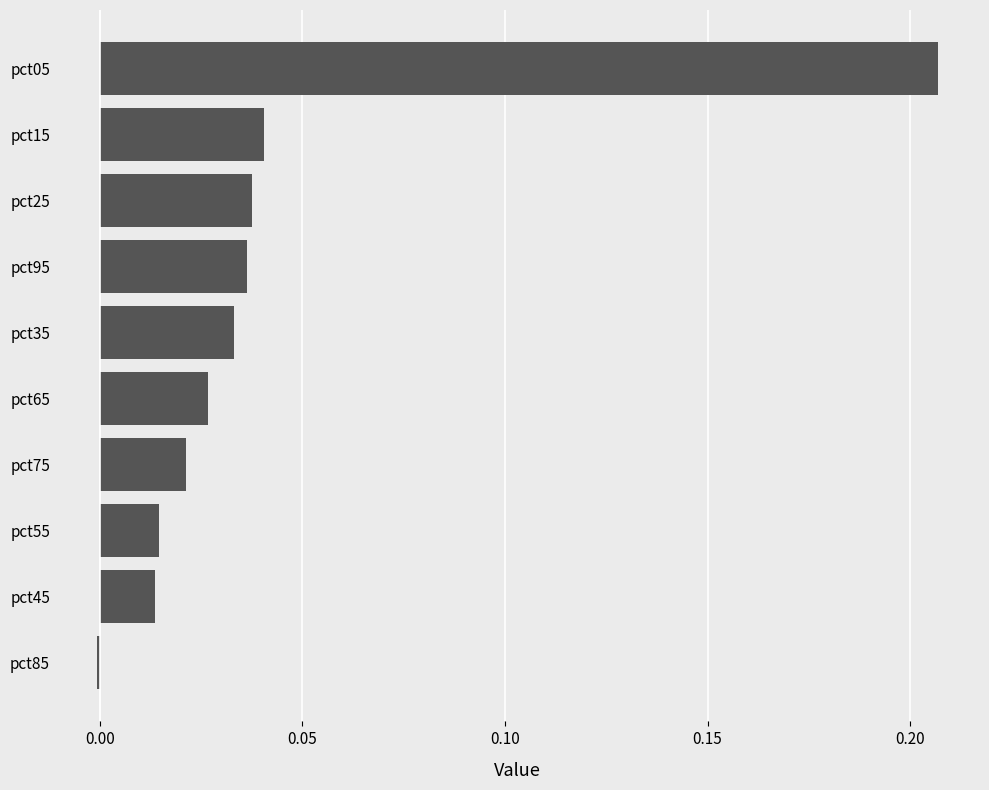

Between pct05 and pct95, which is larger?

pct05